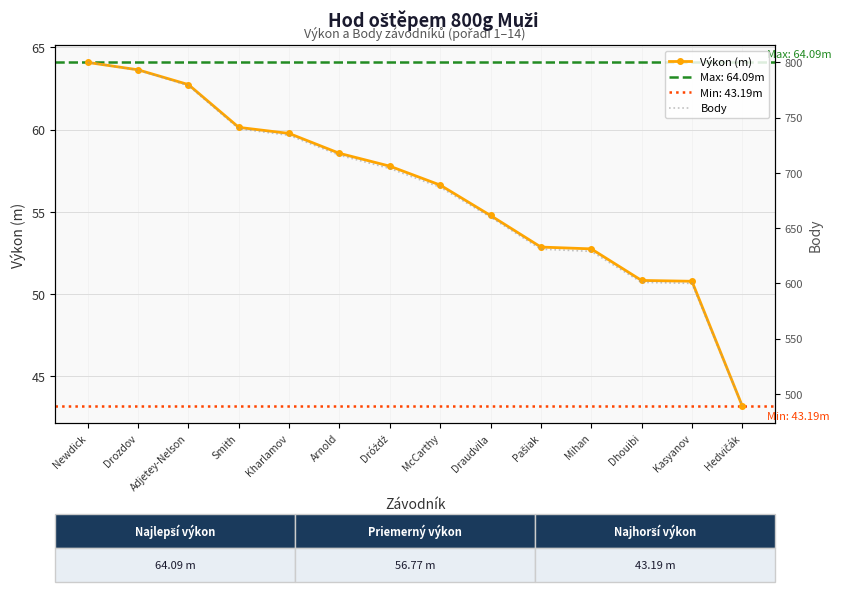

True or false: Výkon (m) has more than 2 points higher than both neighbors.

False